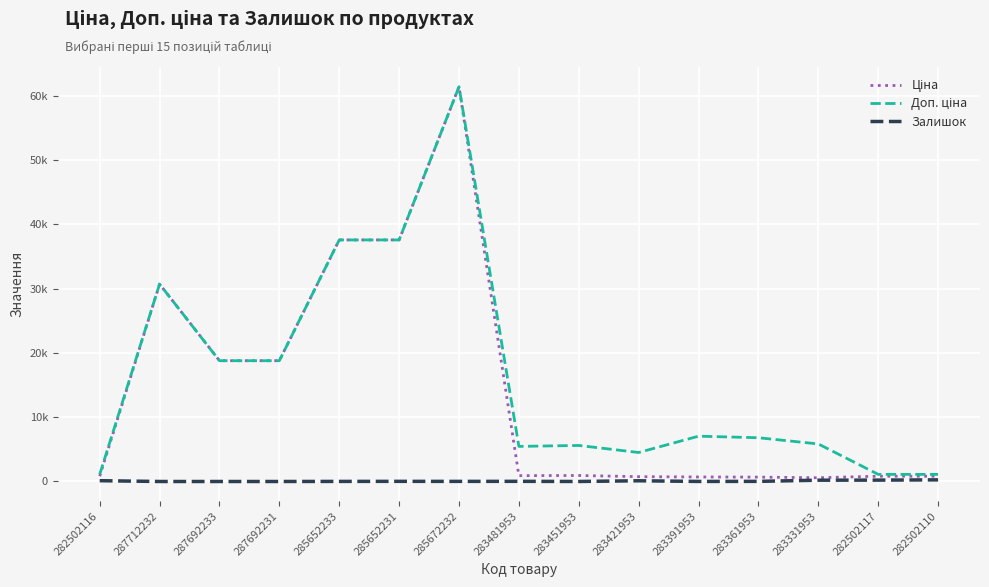

Reading left to right, what are all the values shown in this chart?

Ціна: 282502116=818.5	287712232=30717.1	287692233=18796.8	287692231=18796.8	285652233=37593.6	285652231=37593.6	285672232=61434.3	283481953=910.4	283451953=934.5	283421953=752.2	283391953=705.1	283361953=681.0	283331953=584.4	282502117=818.5	282502110=818.5
Доп. ціна: 282502116=1109.2	287712232=30717.1	287692233=18796.8	287692231=18796.8	285652233=37593.6	285652231=37593.6	285672232=61434.3	283481953=5462.3	283451953=5607.2	283421953=4513.3	283391953=7051.3	283361953=6809.8	283331953=5843.9	282502117=1109.2	282502110=1109.2
Залишок: 282502116=125.0	287712232=0.0	287692233=0.0	287692231=0.0	285652233=13.0	285652231=23.0	285672232=16.0	283481953=24.0	283451953=2.0	283421953=113.0	283391953=8.0	283361953=19.0	283331953=202.0	282502117=215.0	282502110=256.0